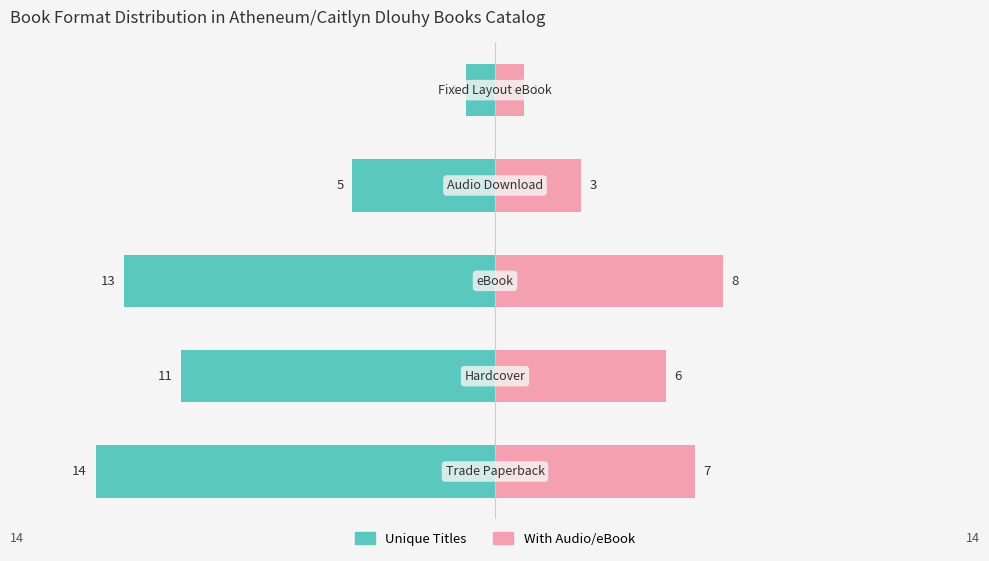

The With Audio/eBook series shows 5 at −5. True or false?

False